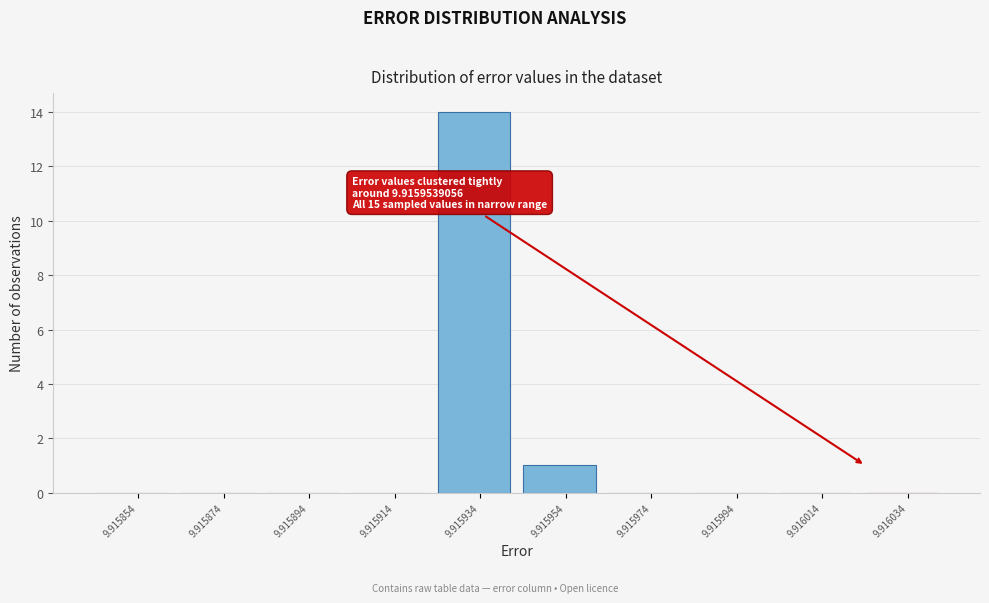

Reading right to left, what are all the values shown in this chart?

9.916034=0	9.916014=0	9.915994=0	9.915974=0	9.915954=1	9.915934=14	9.915914=0	9.915894=0	9.915874=0	9.915854=0